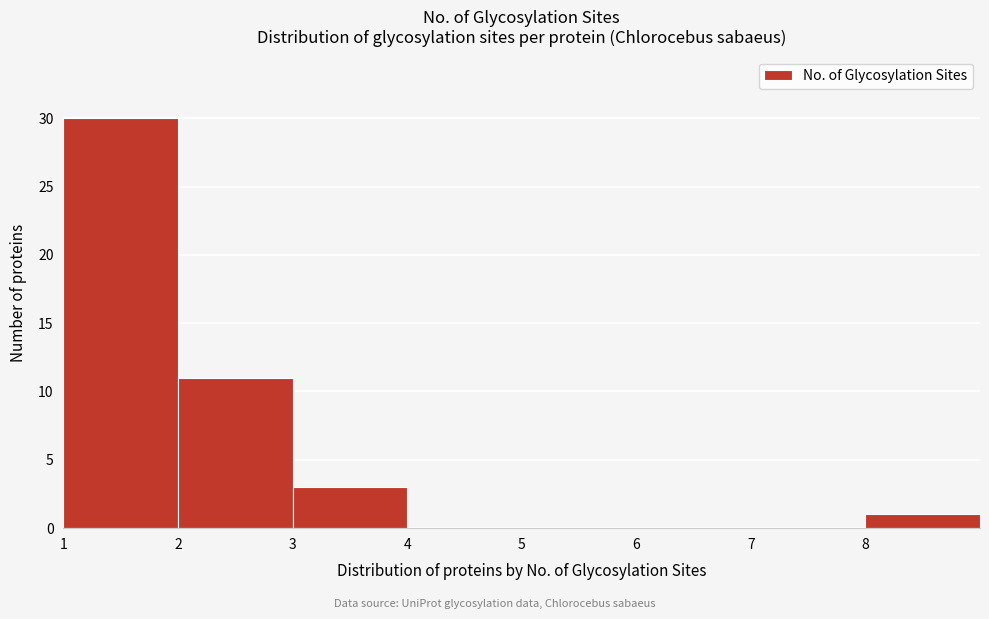

What is the height of the bar covering 3 to 4 on the x-axis? The values are not printed on the chart, so give them approximately, as read against the axis.

3